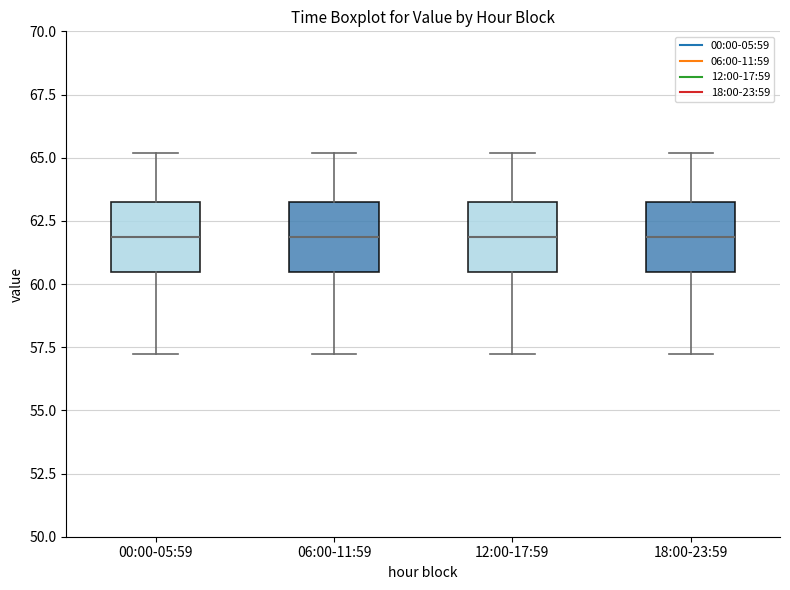

Reading left to right, transcribe this box plot: for each box, give where its median line is, the range the box spans, and where its two whiskers end, as read against the y-axis. The values are not printed on the chart, so give them approximately, as read against the axis.

00:00-05:59: median 62.0, box 60.5 to 63.0, whiskers 57.0 to 65.0
06:00-11:59: median 62.0, box 60.5 to 63.0, whiskers 57.0 to 65.0
12:00-17:59: median 62.0, box 60.5 to 63.0, whiskers 57.0 to 65.0
18:00-23:59: median 62.0, box 60.5 to 63.0, whiskers 57.0 to 65.0